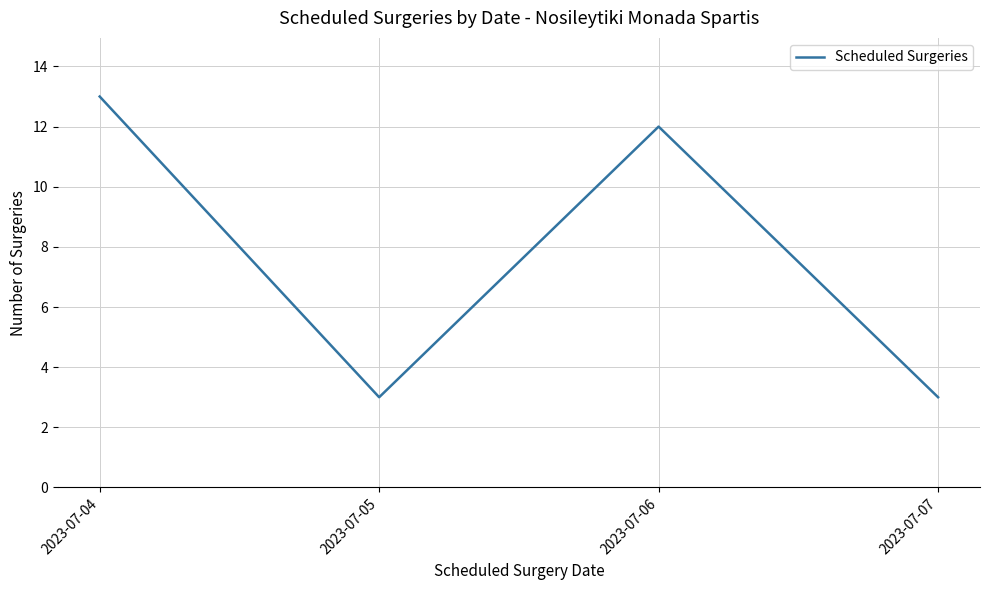

True or false: the data shows 9 at 2023-07-04.

False